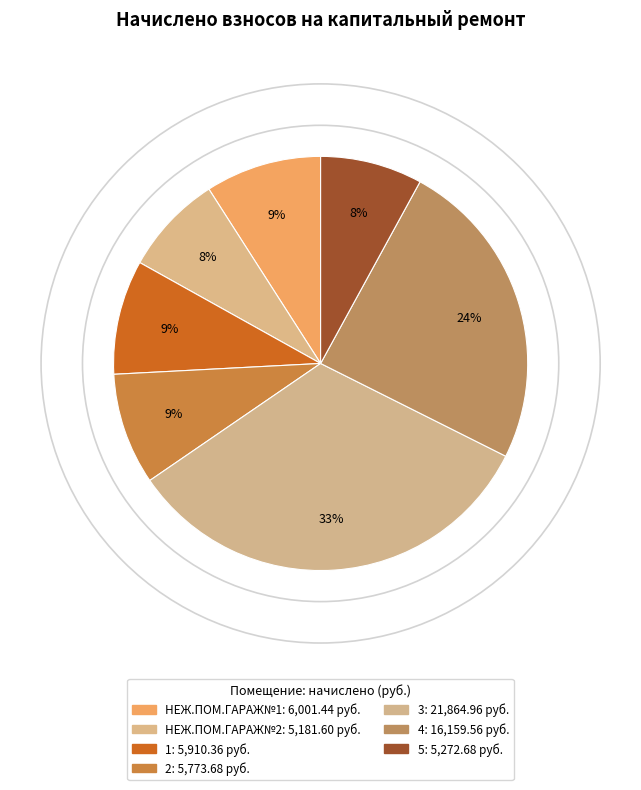

To the nearest percent, what percentage of the pie is 3?

33%